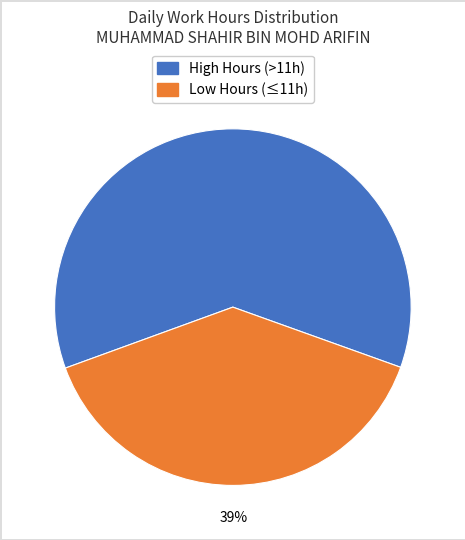

To the nearest percent, what is the average slice percentage?

50%